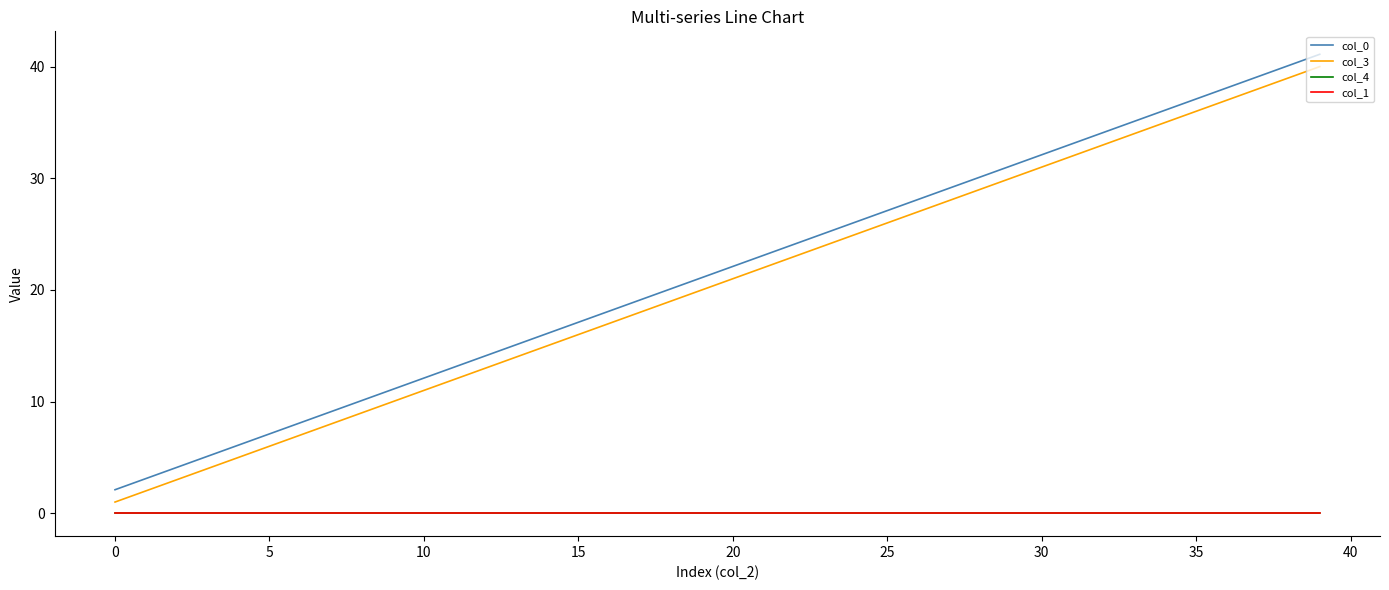

True or false: col_4 and col_0 cross at least once.

False